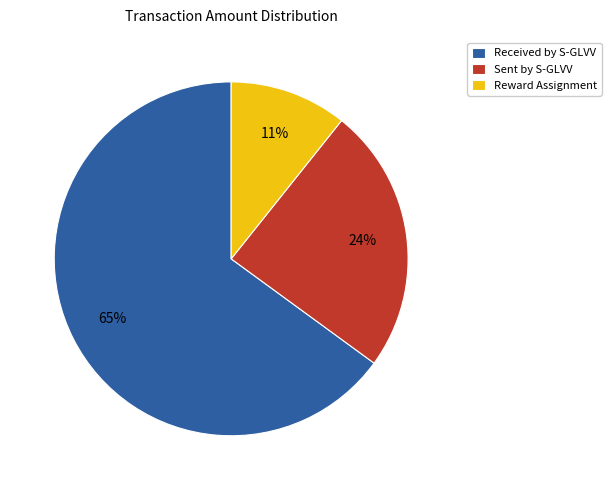

Which category has the biggest portion of the pie?

Received by S-GLVV